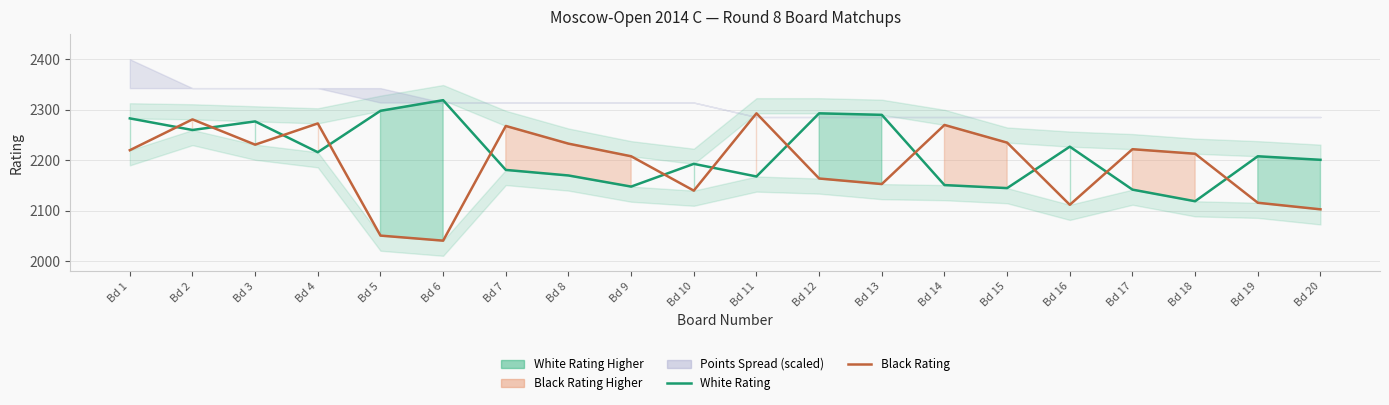

True or false: Black Rating and White Rating intersect in this chart.

True